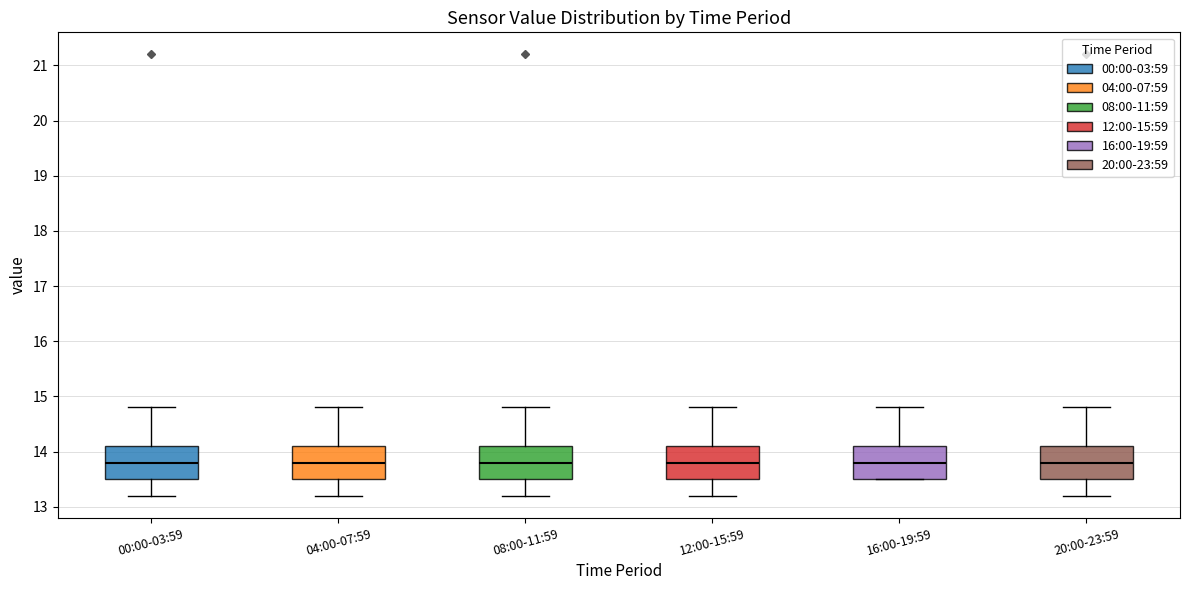

Where does the upper whisker of the box for 12:00-15:59 end on the y-axis? The values are not printed on the chart, so give them approximately, as read against the axis.

14.8